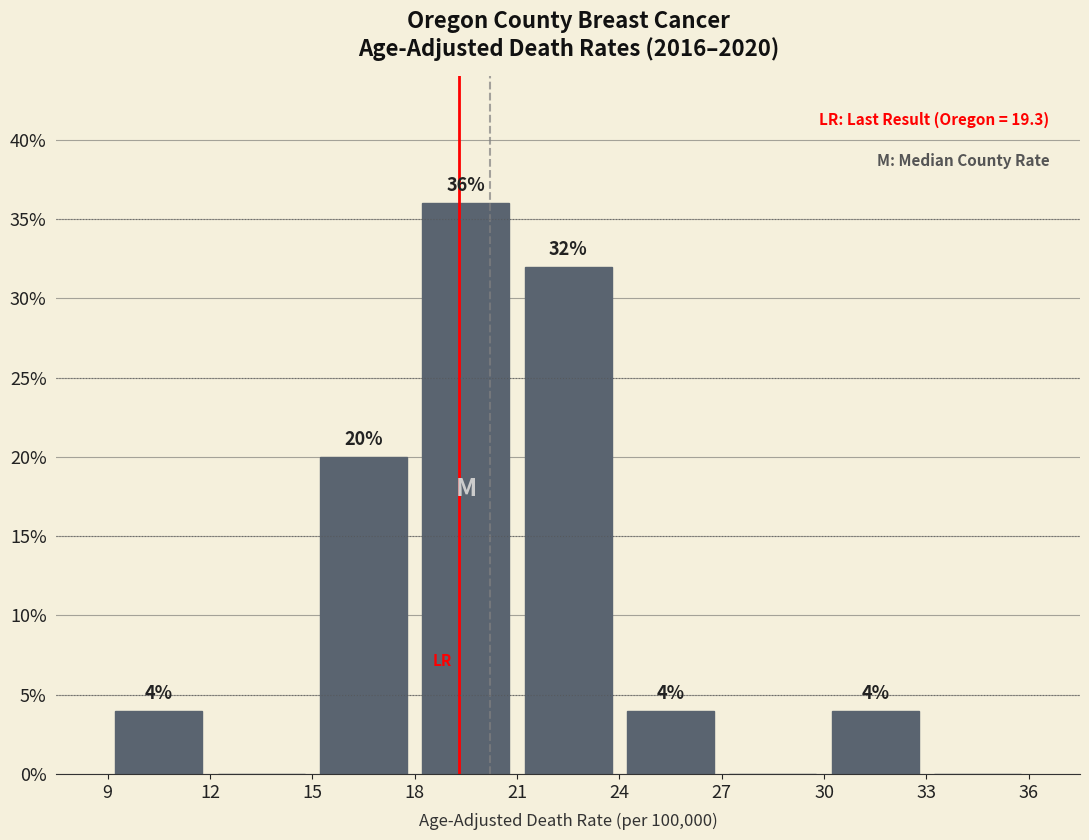

Over which range of the x-axis is the bar tallest?

18 to 21